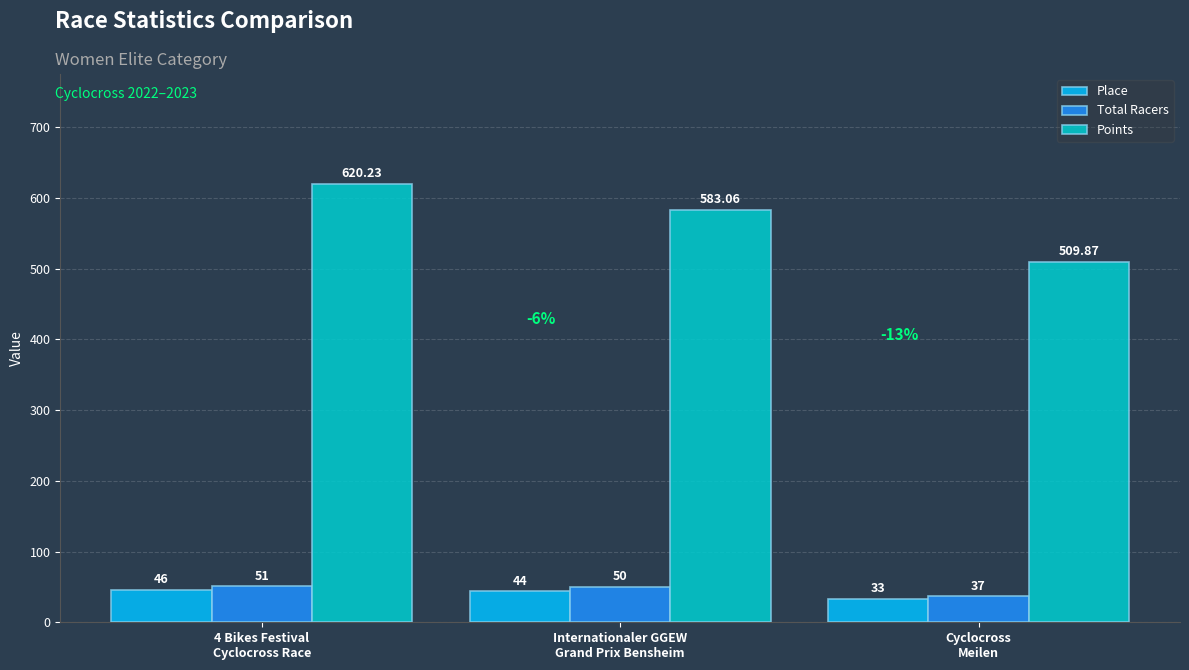

At Internationaler GGEW
Grand Prix Bensheim, list the series in order from largest to smallest.

Points, Total Racers, Place